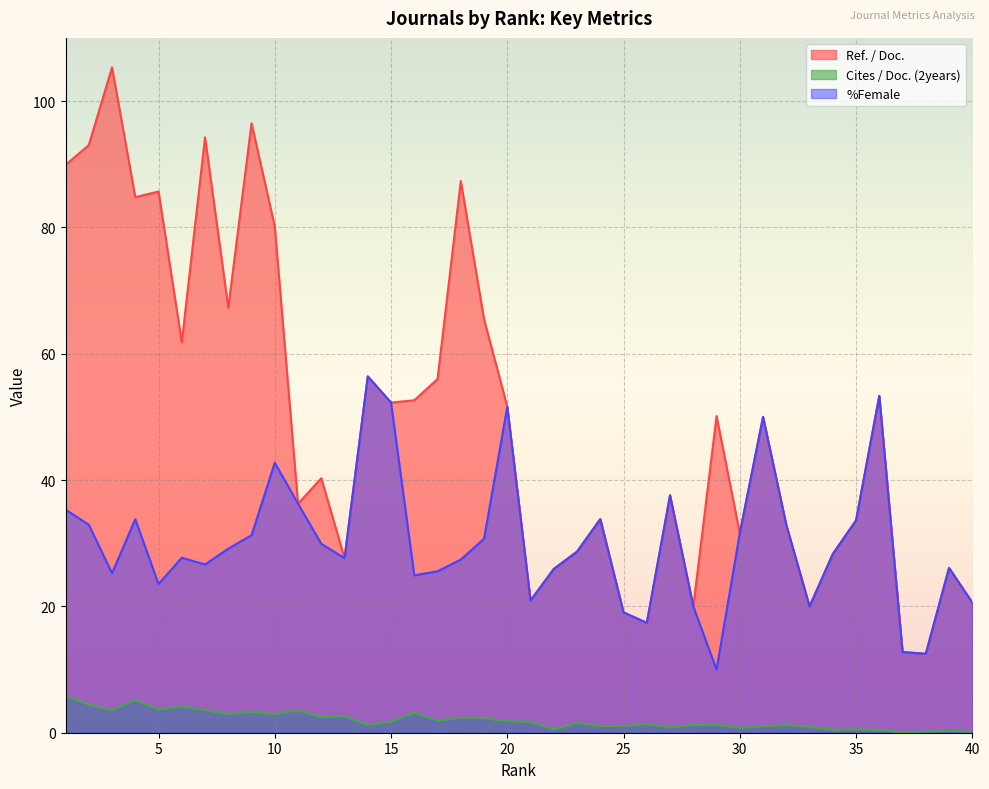

What is the value of the Ref. / Doc. point at the 22nd from the left?

25.9